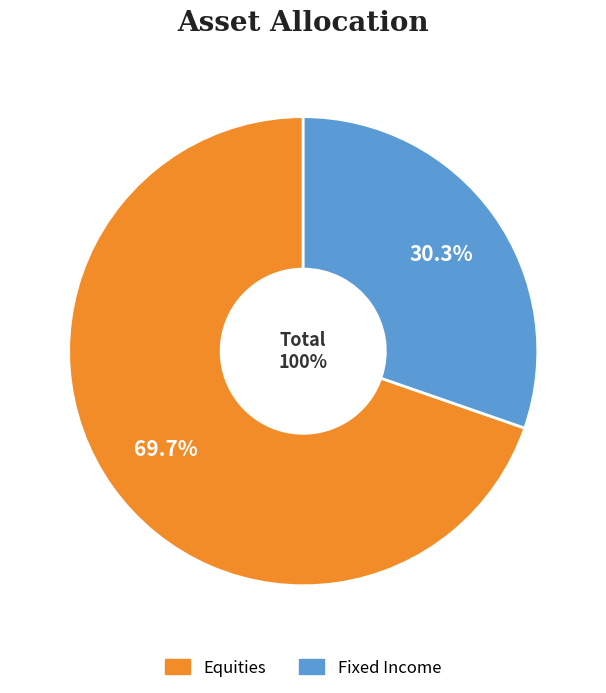

Which slice is the smallest?

Fixed Income